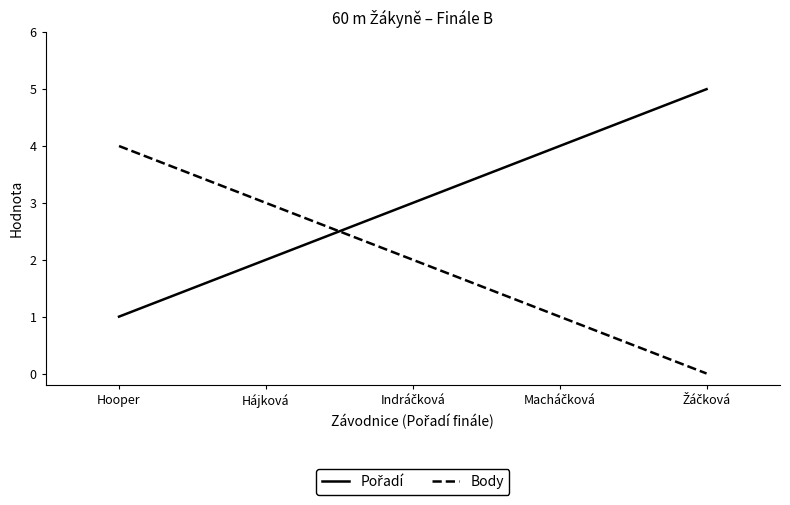

What is the difference between the second highest and minimum values in the Body series?

3